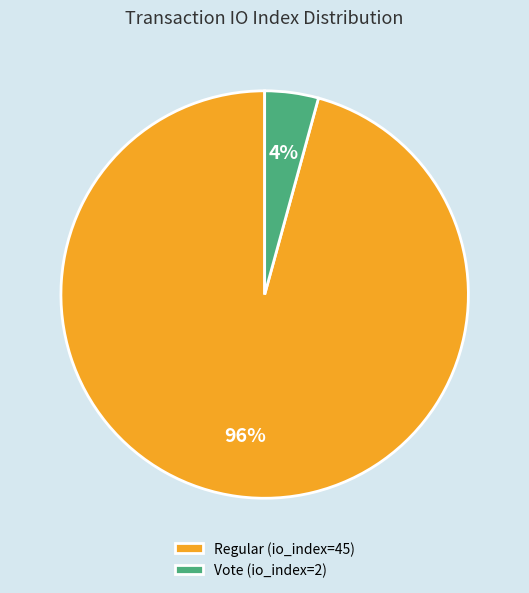

To the nearest percent, what is the combined percentage of Vote (io_index=2) and Regular (io_index=45)?

100%